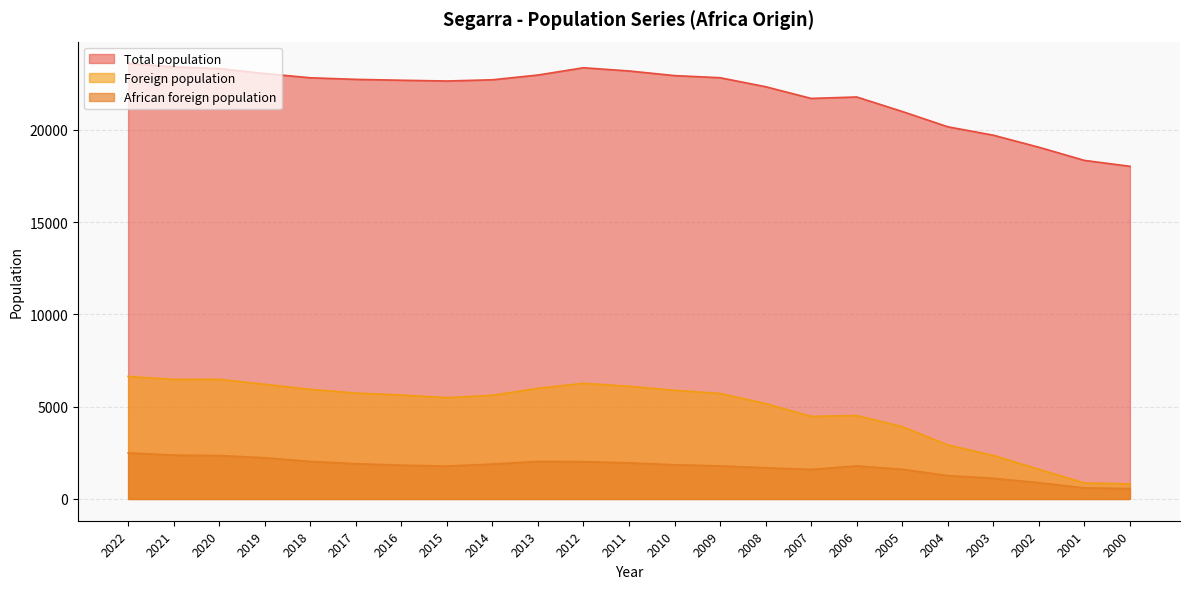

True or false: Total population and African foreign population cross at least once.

False